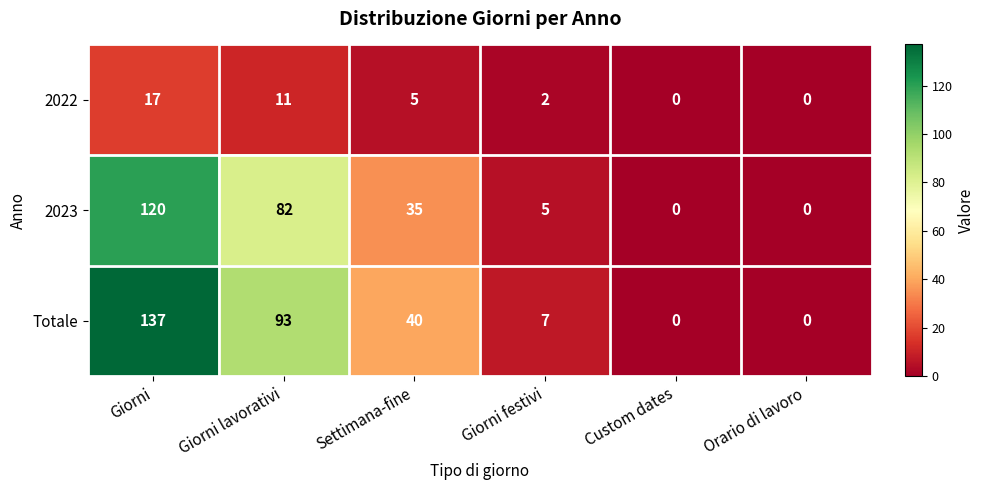

How many series are shown in this chart?

3